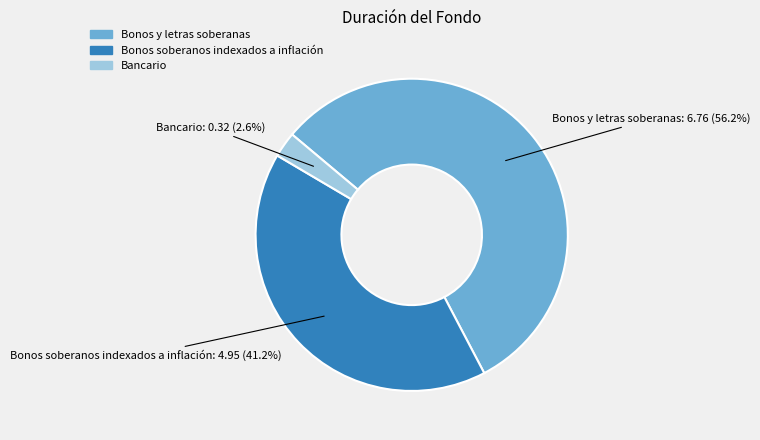

Which slice is the largest?

Bonos y letras soberanas